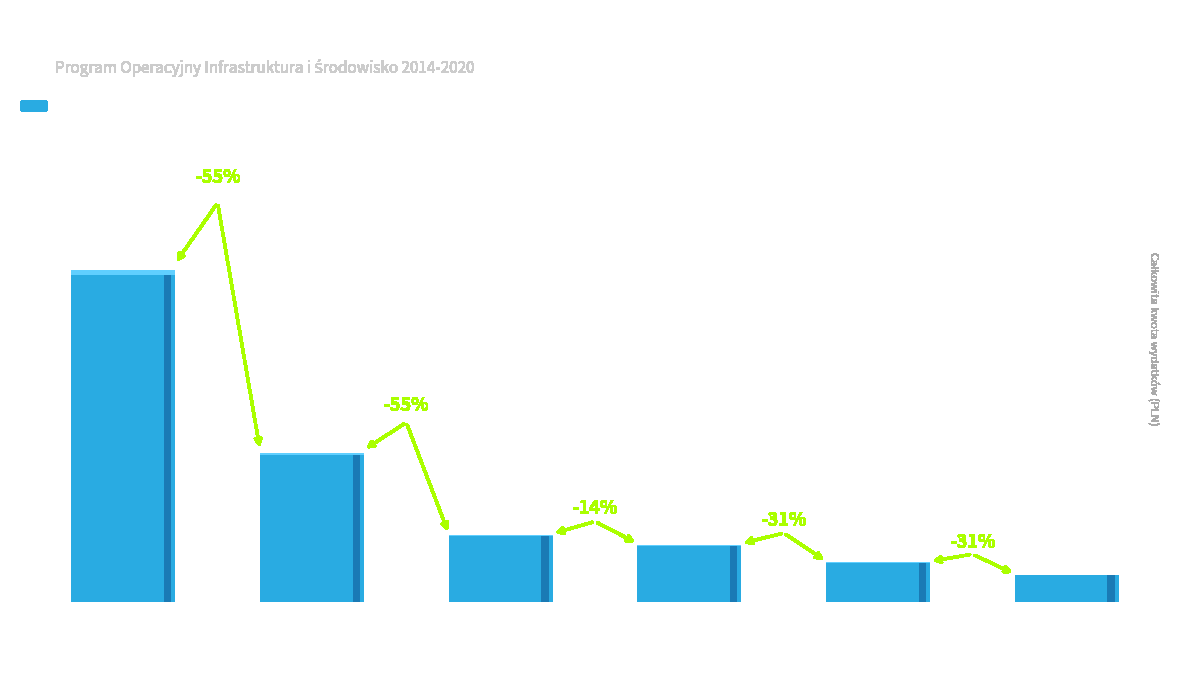

What value does the data have at Nowogrodziec?

194987917.4